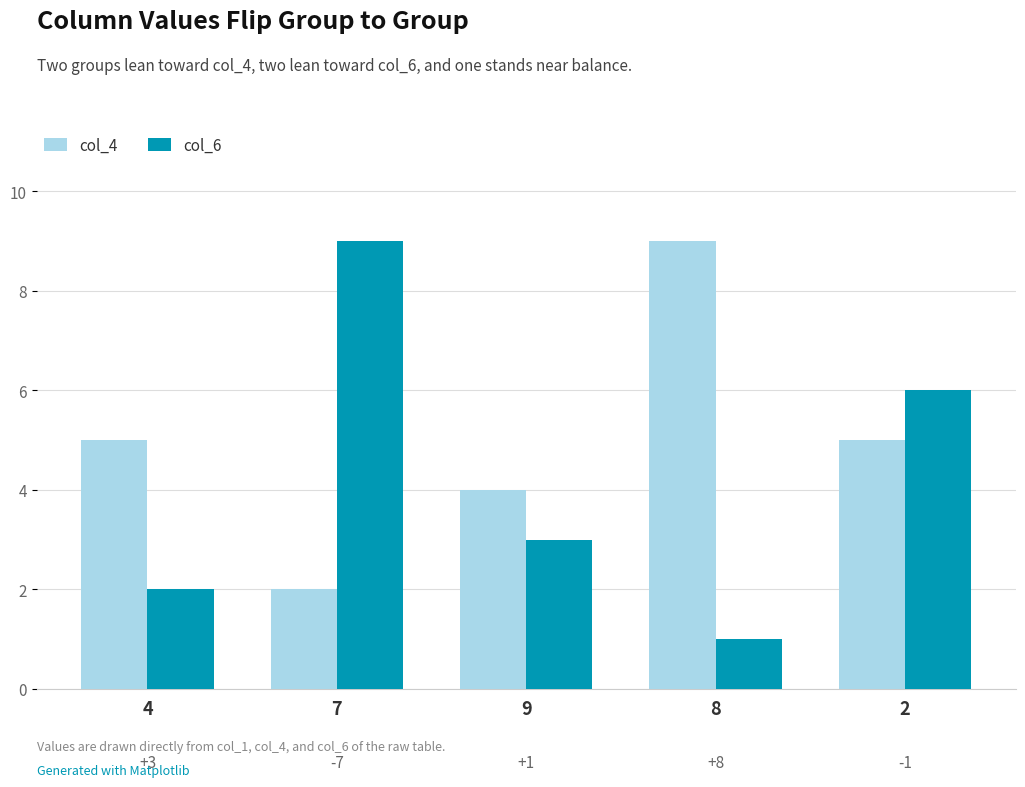

True or false: col_6 has a value of 2 at 4.

True